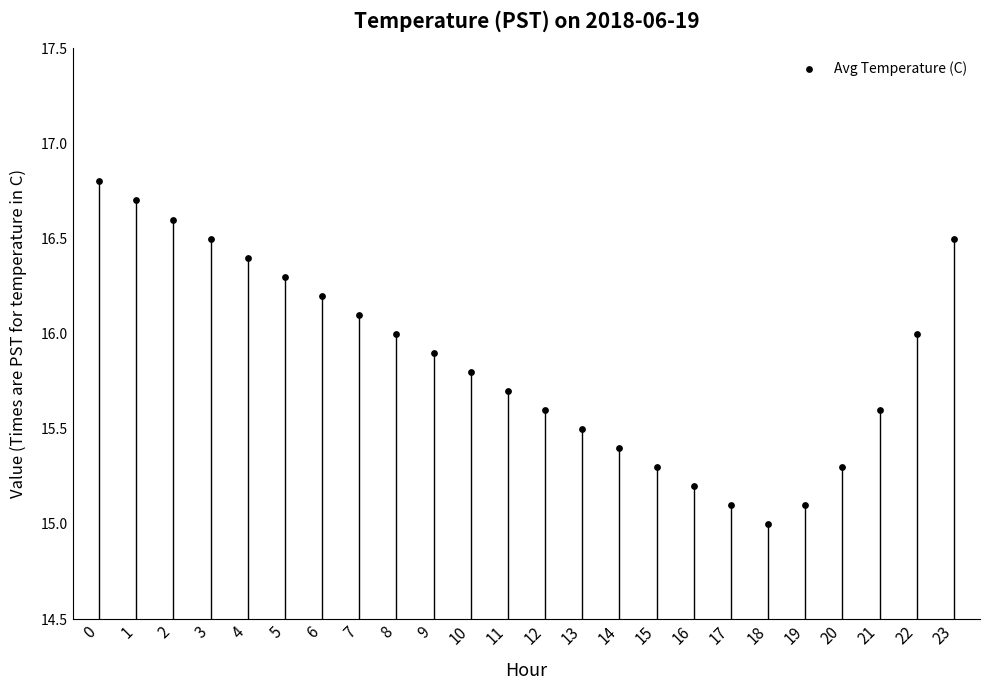

What is the change in value from 3 to 5?

-0.2